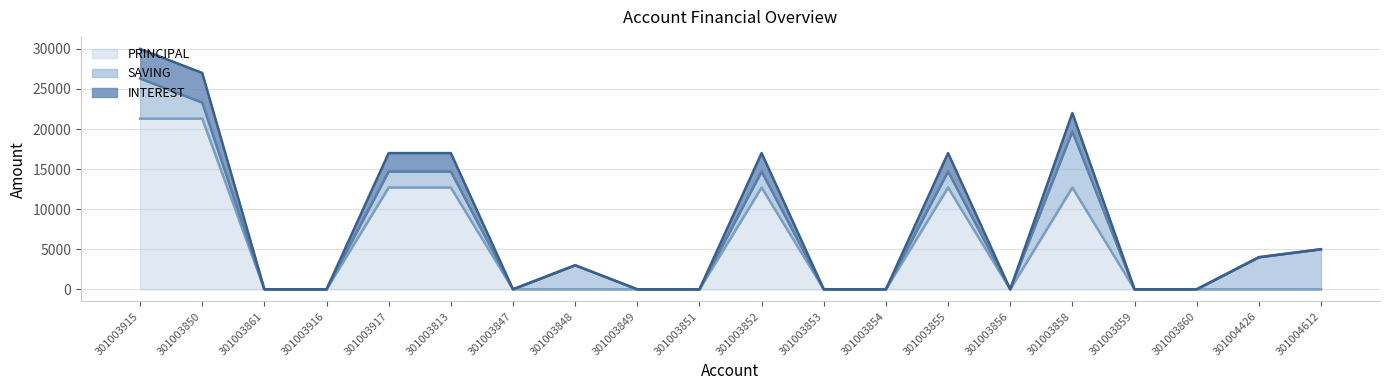

The PRINCIPAL series shows 9041 at 301003856. True or false?

False